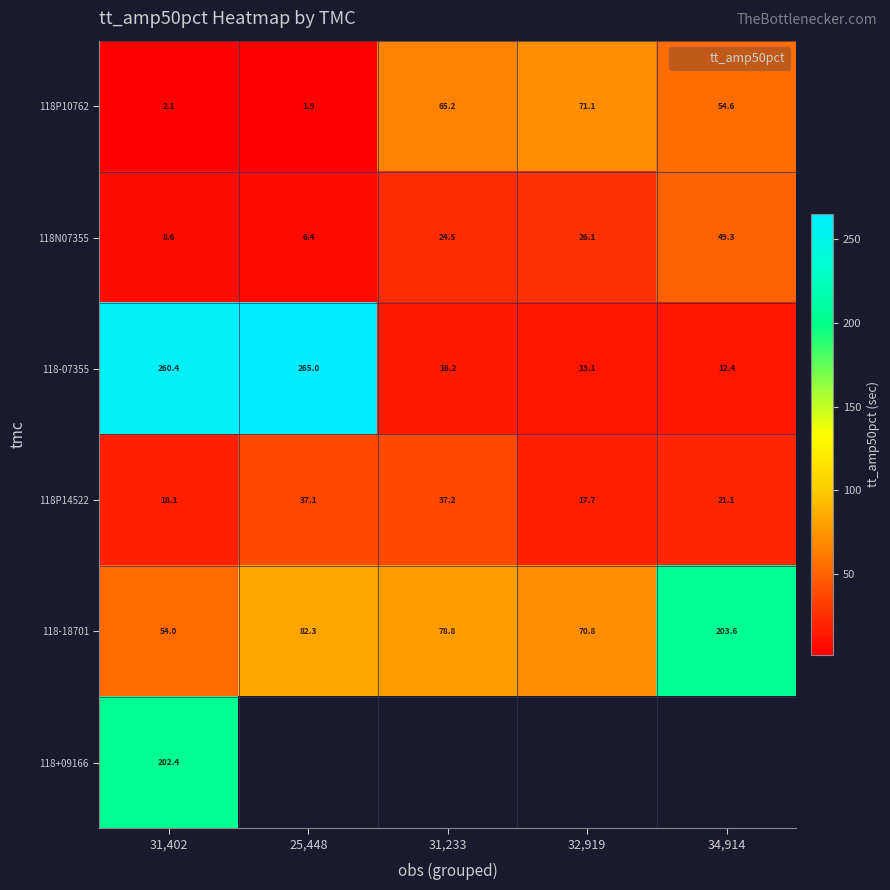

List the labels in order of 118-07355 value, smallest first.

34,914, 32,919, 31,233, 31,402, 25,448